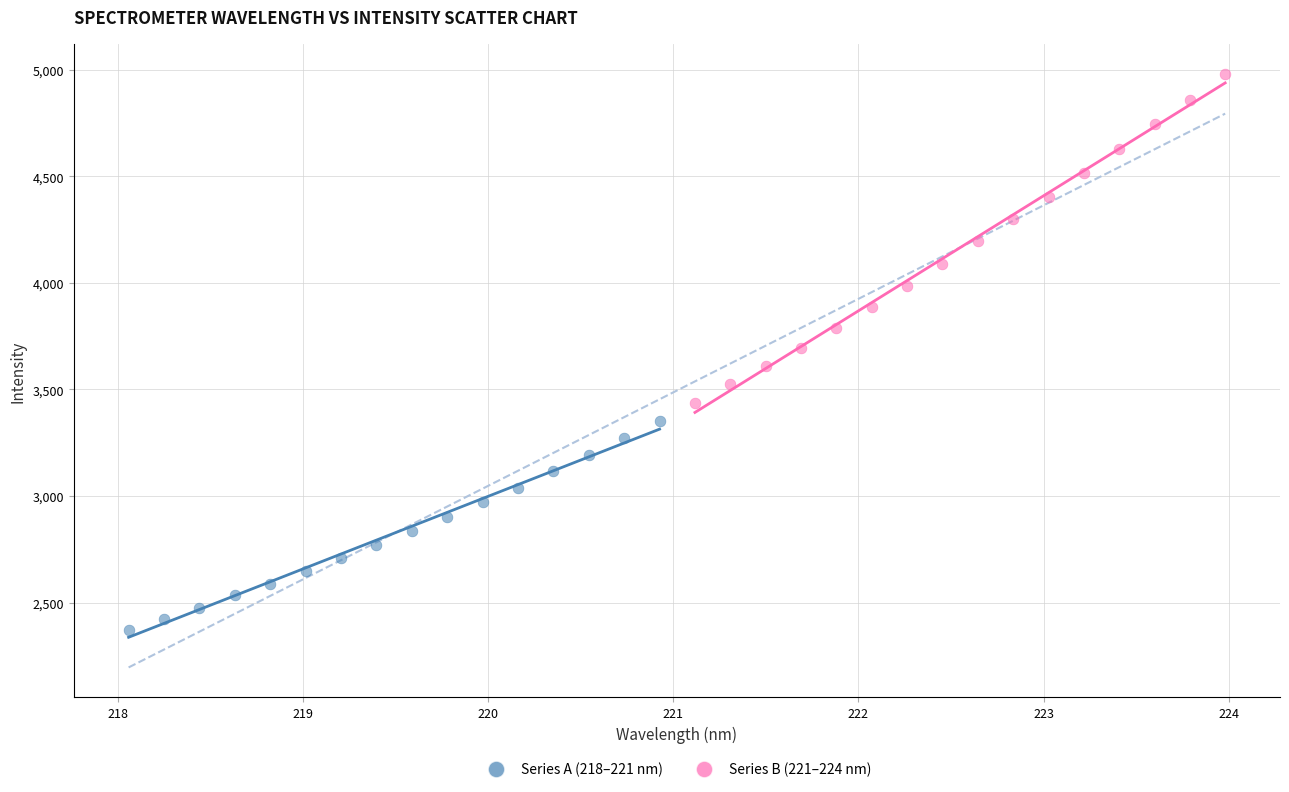

Which series has the widest spread of Y values?

Series B (221–224 nm)